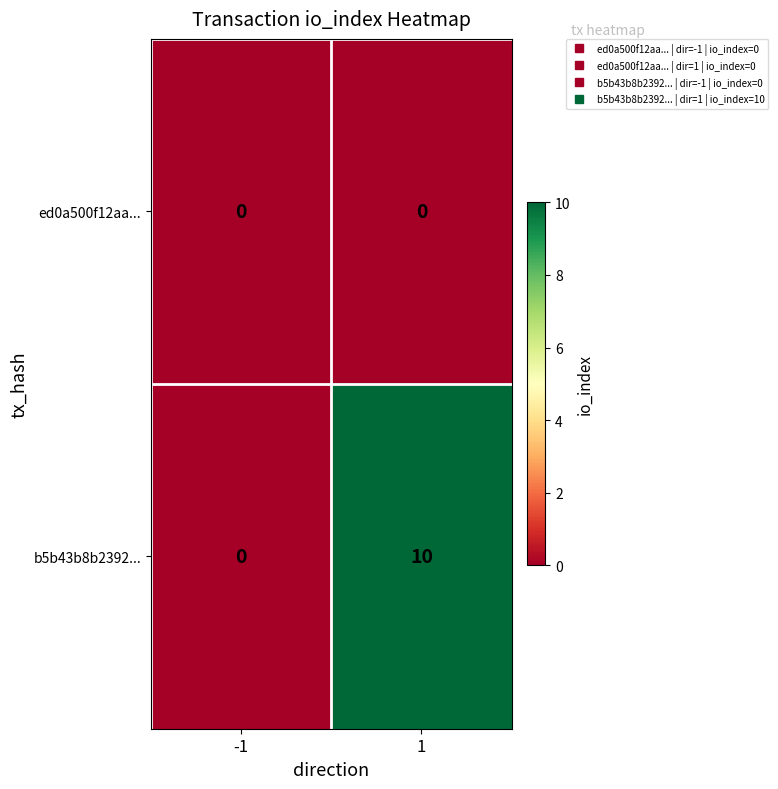

Rank the series by their maximum value, from highest to lowest.

b5b43b8b2392..., ed0a500f12aa...